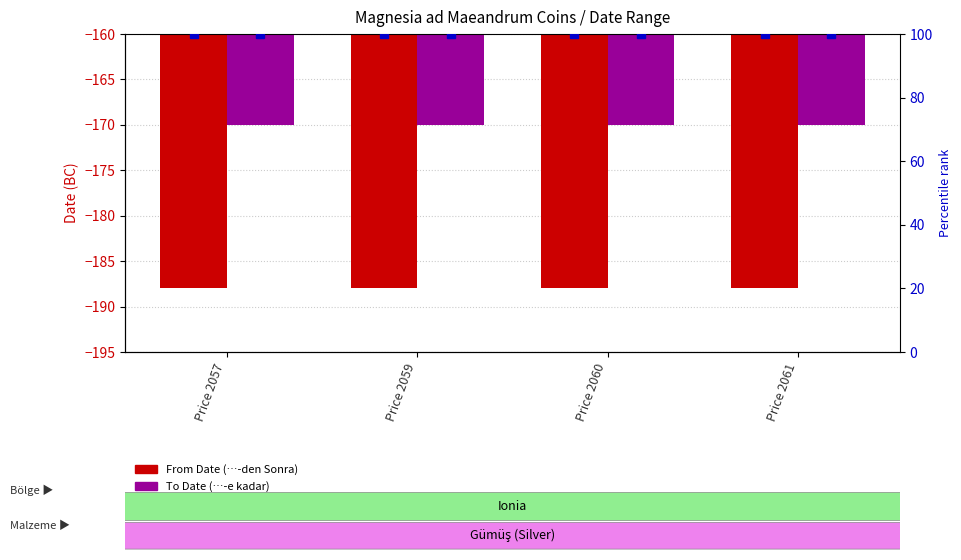

What is the difference between the highest and lowest values at Price 2059?

18